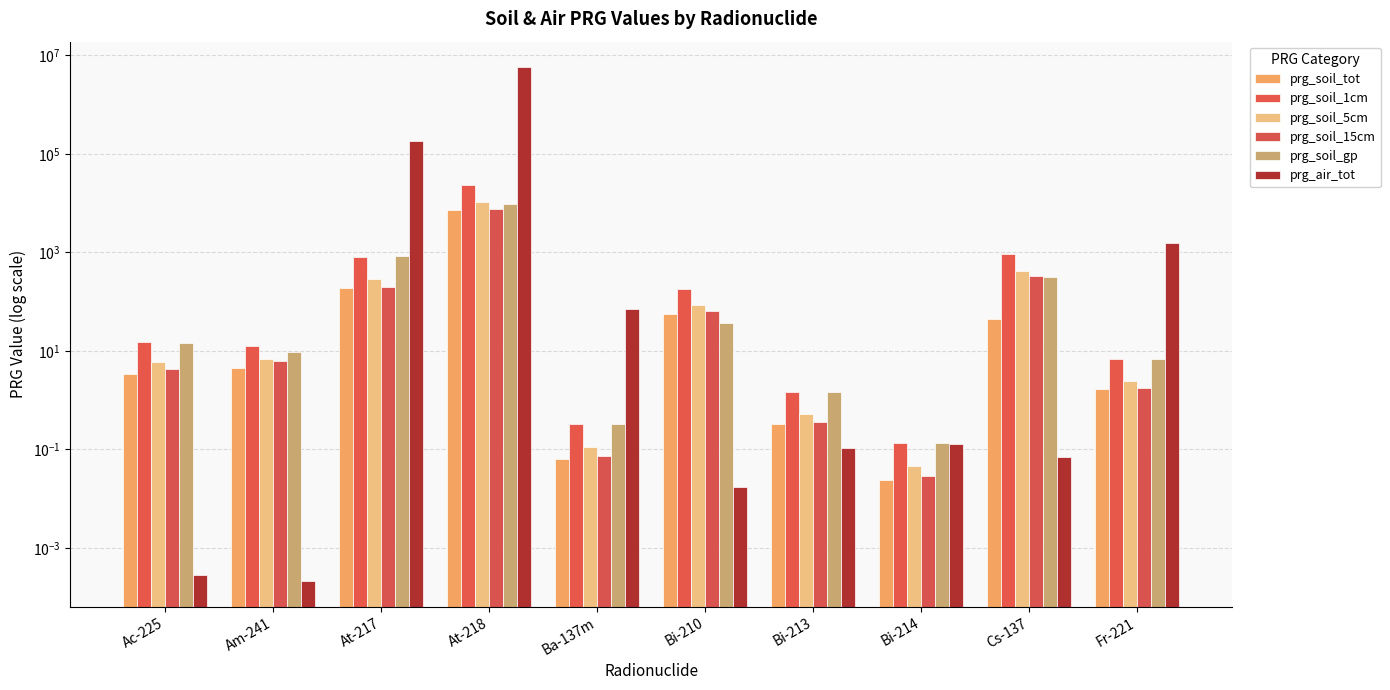

Count the number of data series in this chart.

6